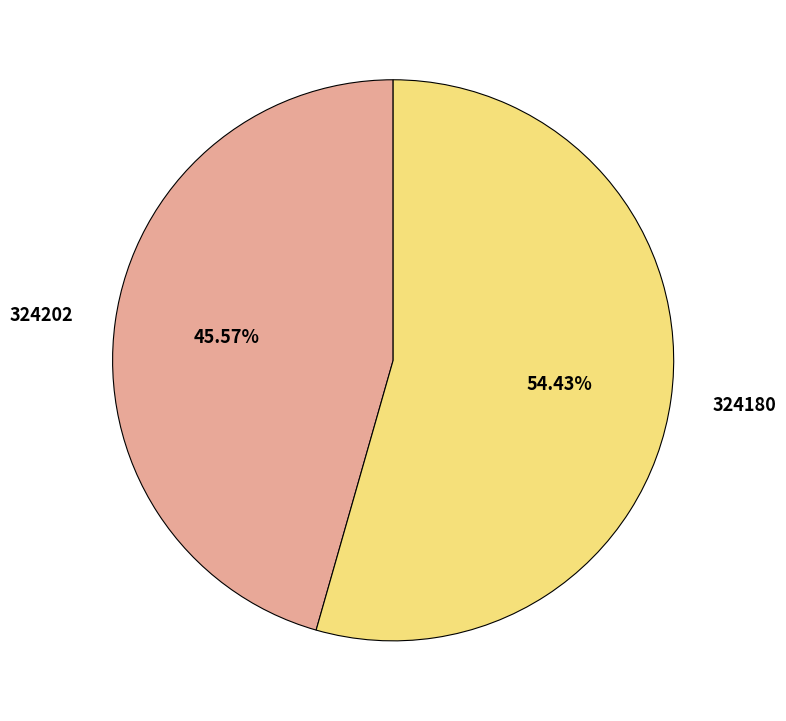

Which has a higher value, 324180 or 324202?

324180